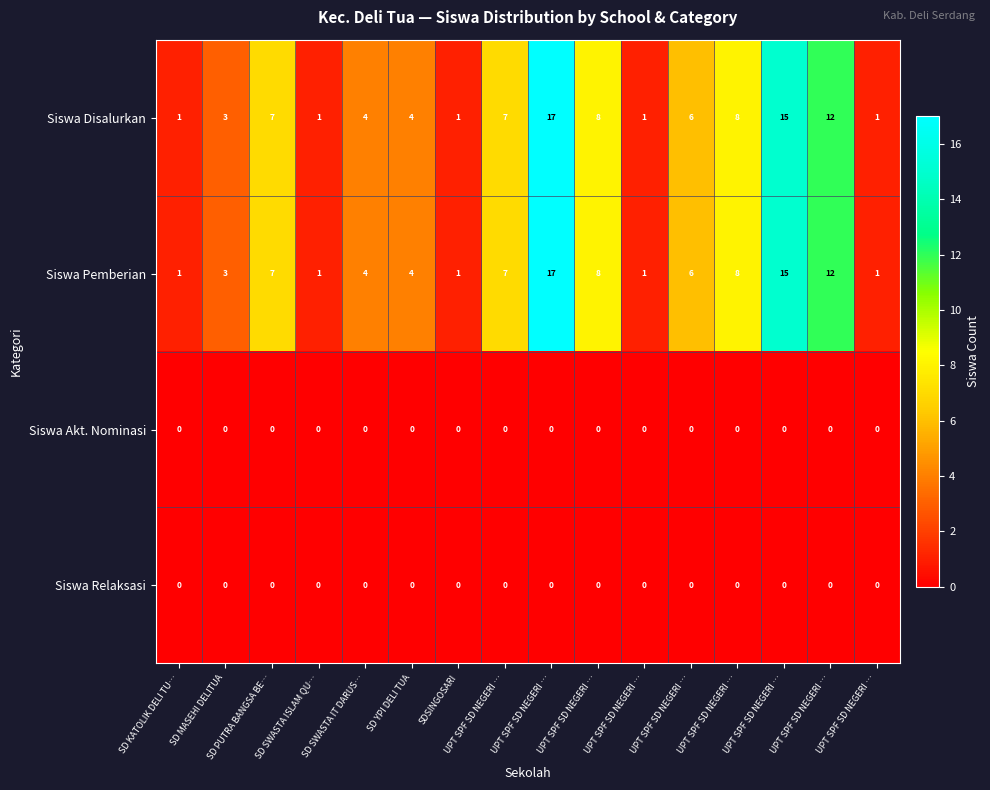

How many categories are shown in the chart?

16